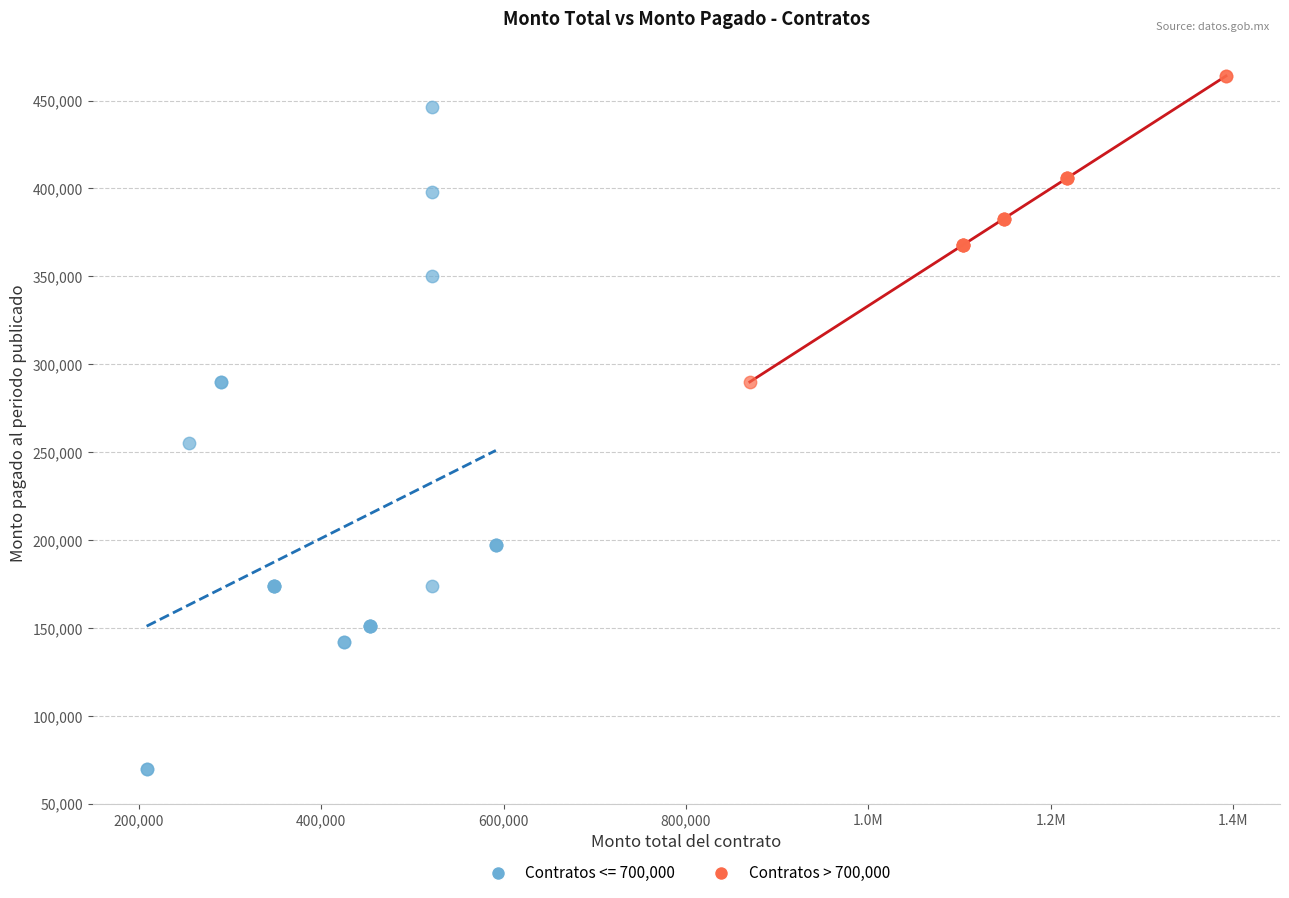

Which series has the largest Y range (max minus min)?

Contratos <= 700,000